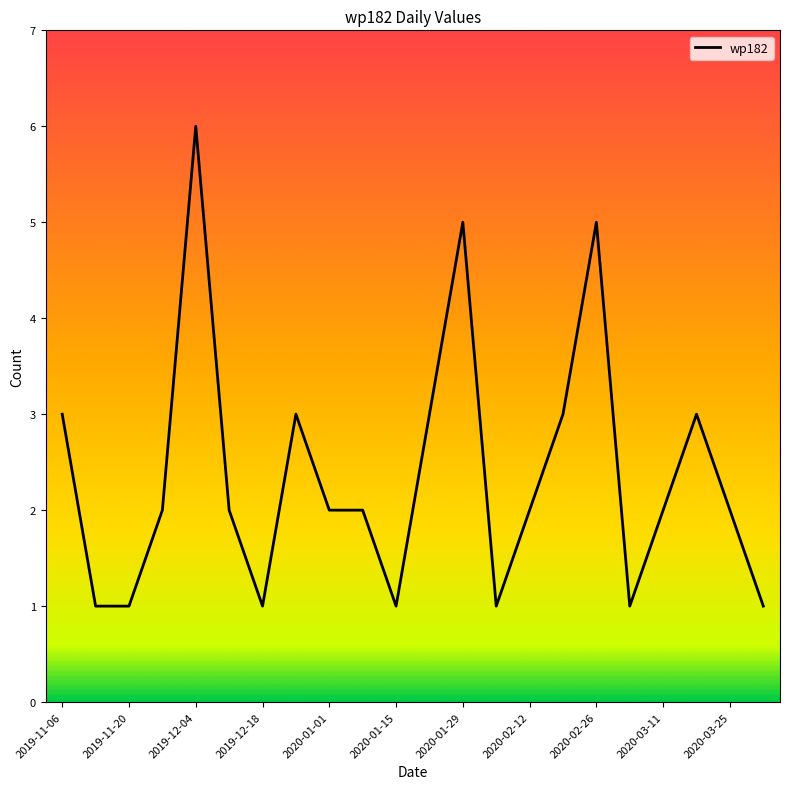

What is the greatest value displayed?

6